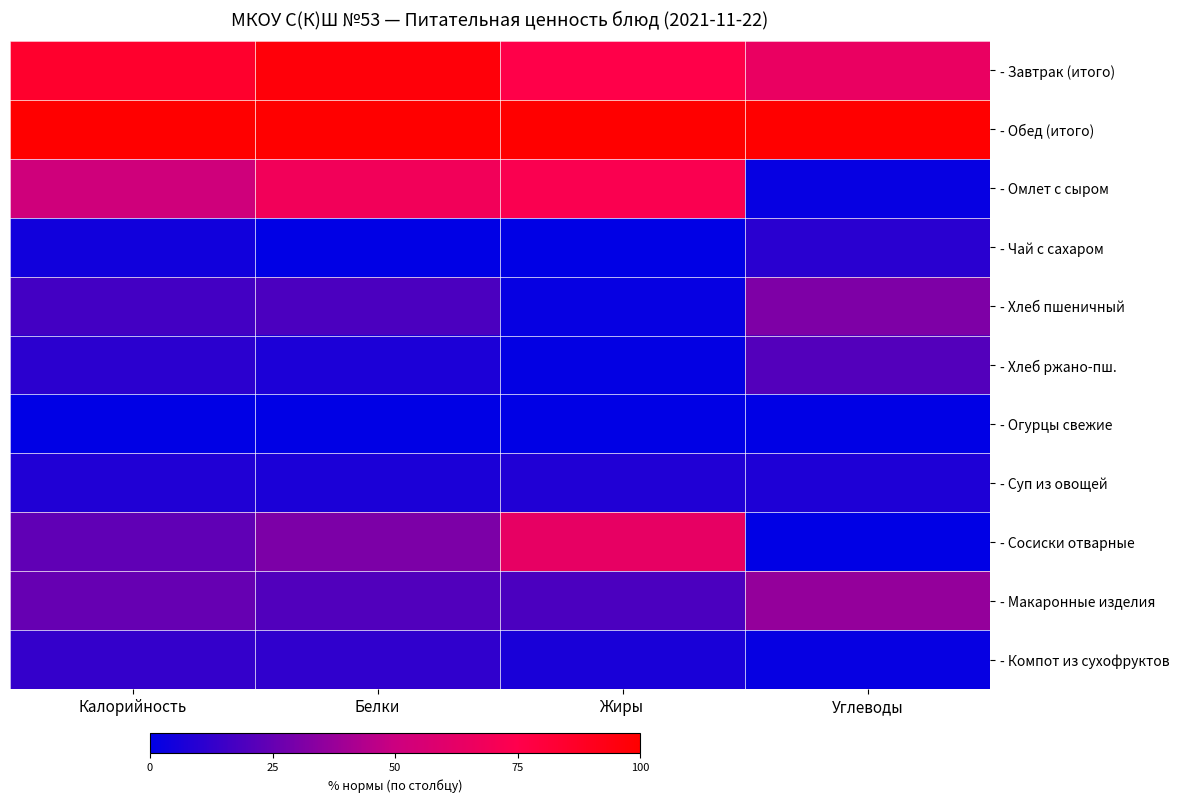

Reading left to right, extract all data points from this chart.

- Завтрак (итого): Калорийность=84.9	Белки=96.8	Жиры=76.0	Углеводы=64.8
- Обед (итого): Калорийность=100.0	Белки=100.0	Жиры=100.0	Углеводы=100.0
- Омлет с сыром: Калорийность=51.7	Белки=68.7	Жиры=73.0	Углеводы=1.9
- Чай с сахаром: Калорийность=4.7	Белки=0.0	Жиры=0.0	Углеводы=10.3
- Хлеб пшеничный: Калорийность=16.5	Белки=18.6	Жиры=1.8	Углеводы=31.0
- Хлеб ржано-пш.: Калорийность=10.6	Белки=7.2	Жиры=0.9	Углеводы=20.5
- Огурцы свежие: Калорийность=0.0	Белки=0.3	Жиры=0.0	Углеводы=0.3
- Суп из овощей: Калорийность=8.1	Белки=6.9	Жиры=8.1	Углеводы=7.7
- Сосиски отварные: Калорийность=23.7	Белки=30.5	Жиры=63.6	Углеводы=0.0
- Макаронные изделия: Калорийность=25.2	Белки=20.0	Жиры=18.5	Углеводы=36.6
- Компот из сухофруктов: Калорийность=13.1	Белки=12.1	Жиры=6.5	Углеводы=2.0